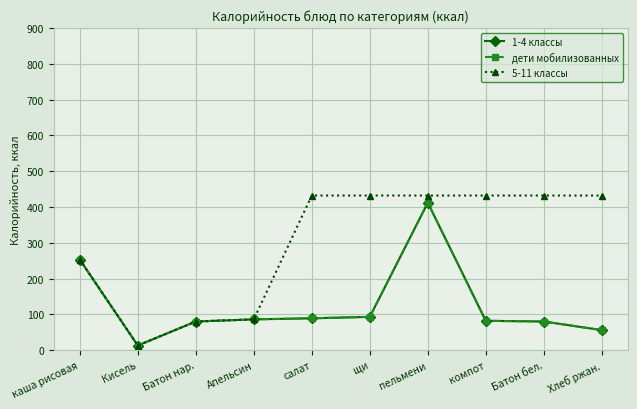

Is this an area chart (filled region under the line)?

No